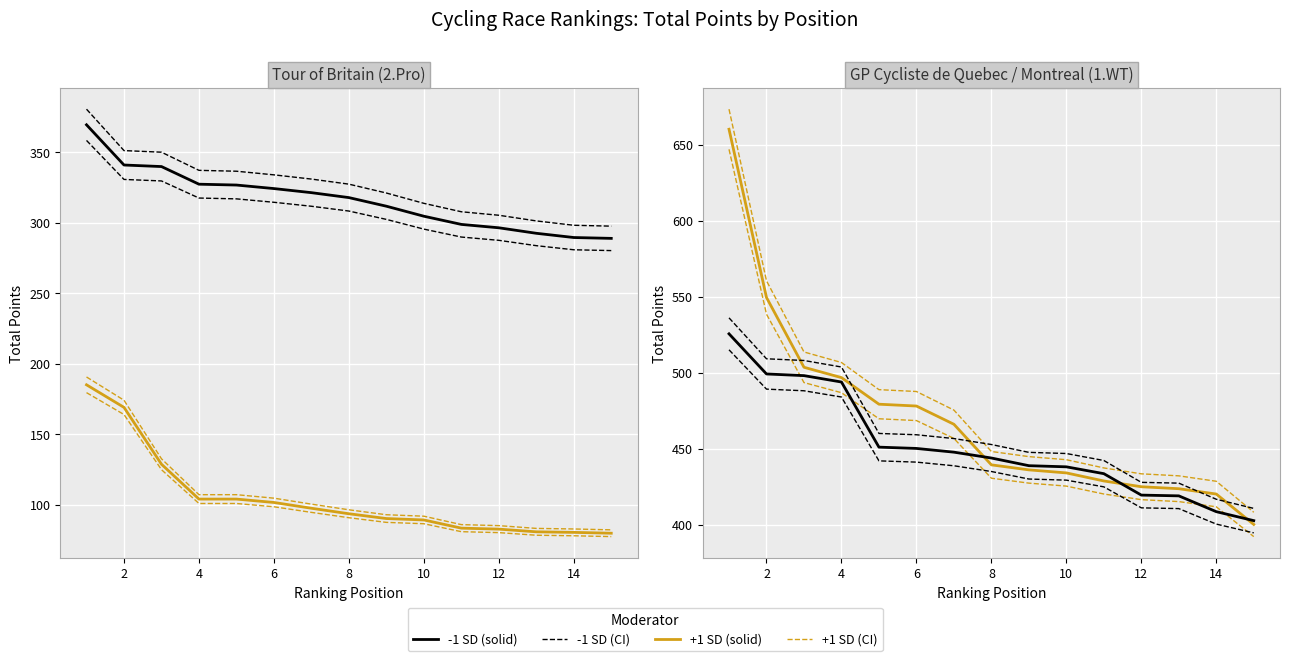

How many distinct data groups are displayed?

2